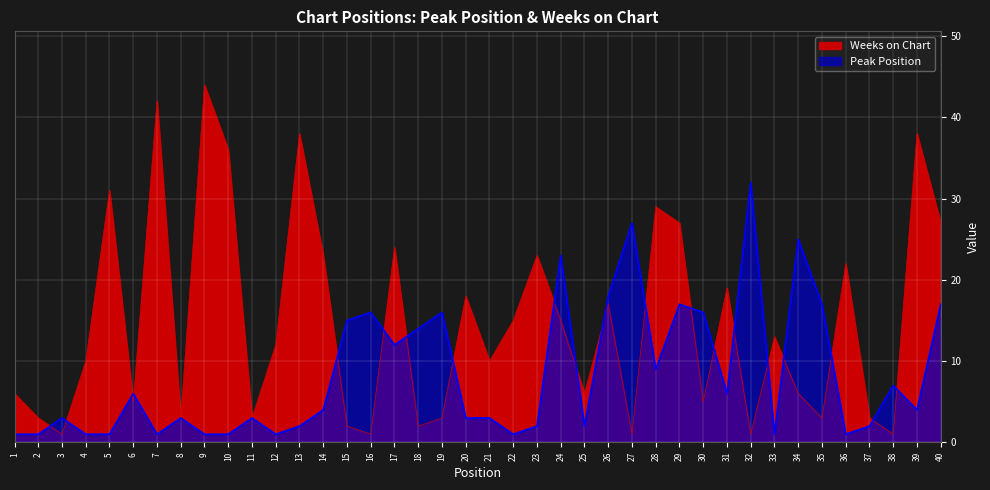

How many lines are shown in the chart?

2